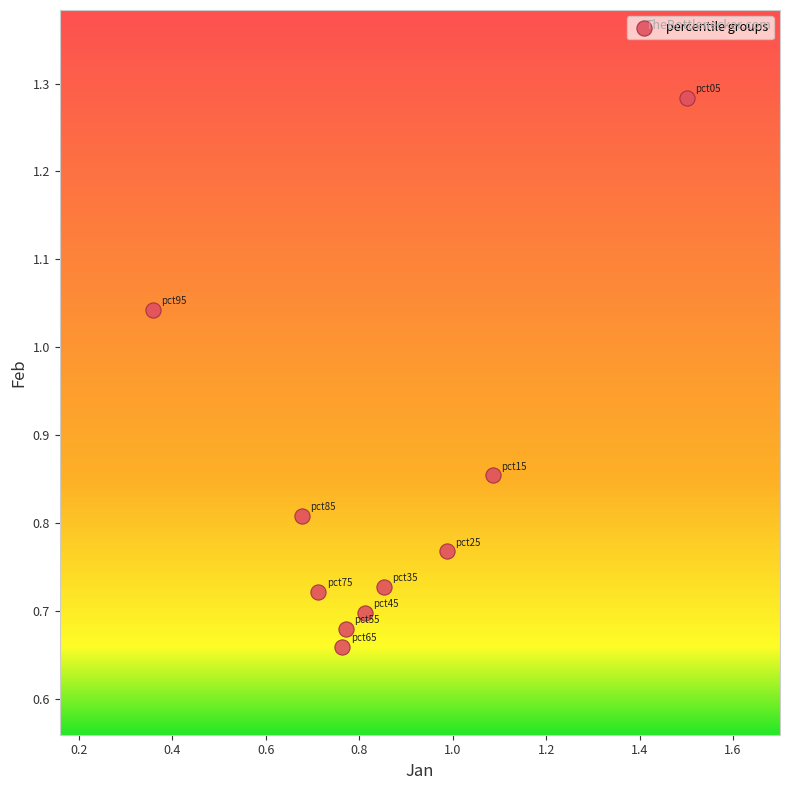

What is the range of X values (max minus min)?

1.1